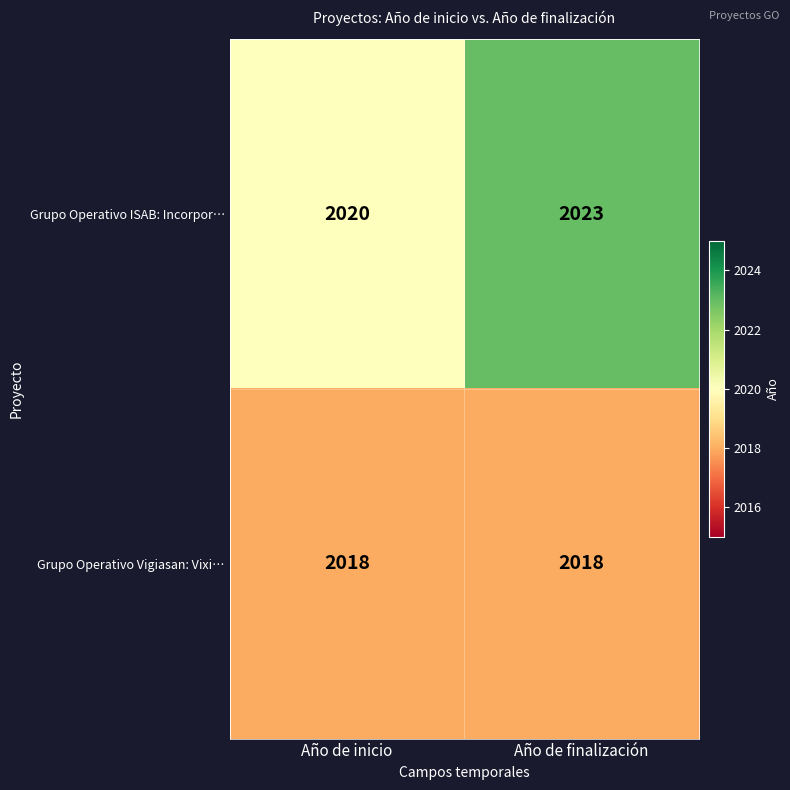

What is the smallest value displayed?

2018